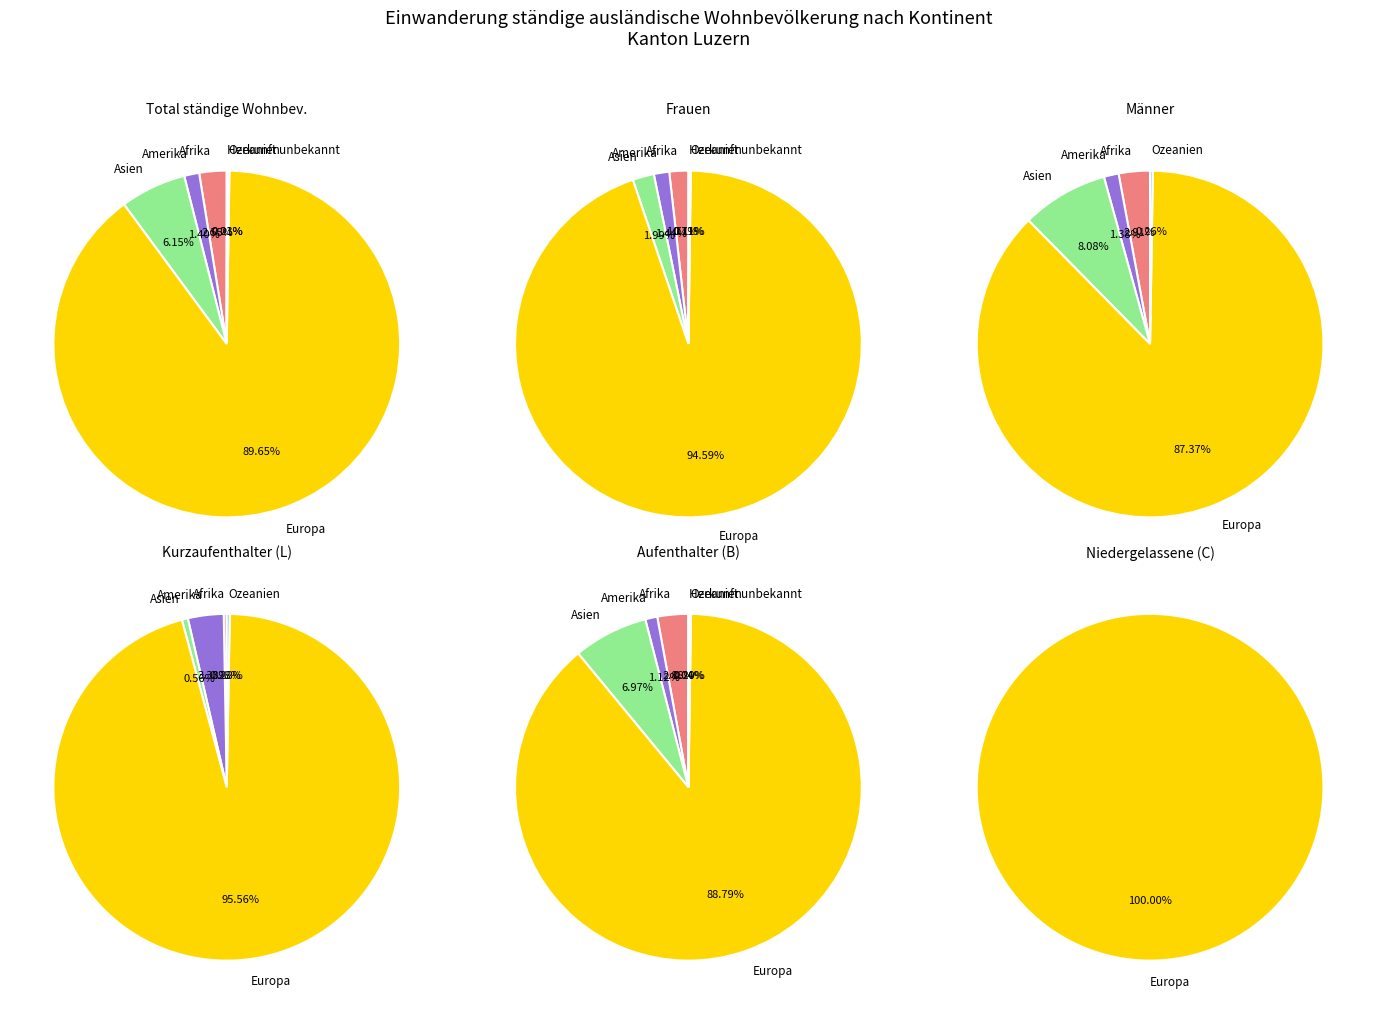

To the nearest percent, what is the combined percentage of Ozeanien and Amerika?

2%